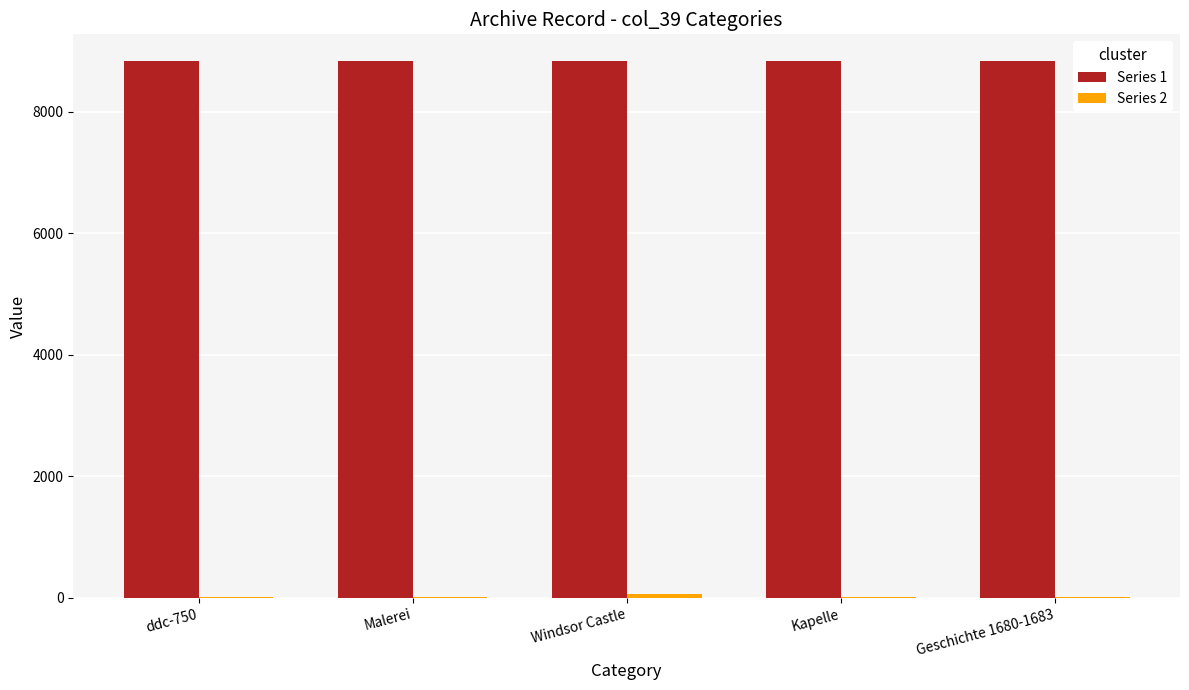

The Series 1 series shows 8837 at ddc-750. True or false?

True